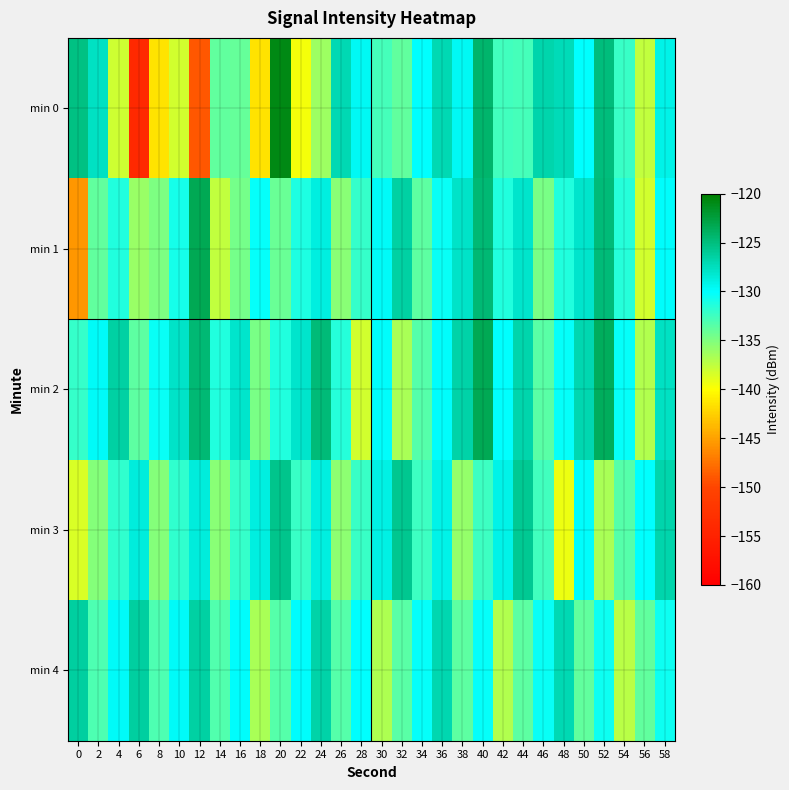

At which category is the sum across all series the highest?

40